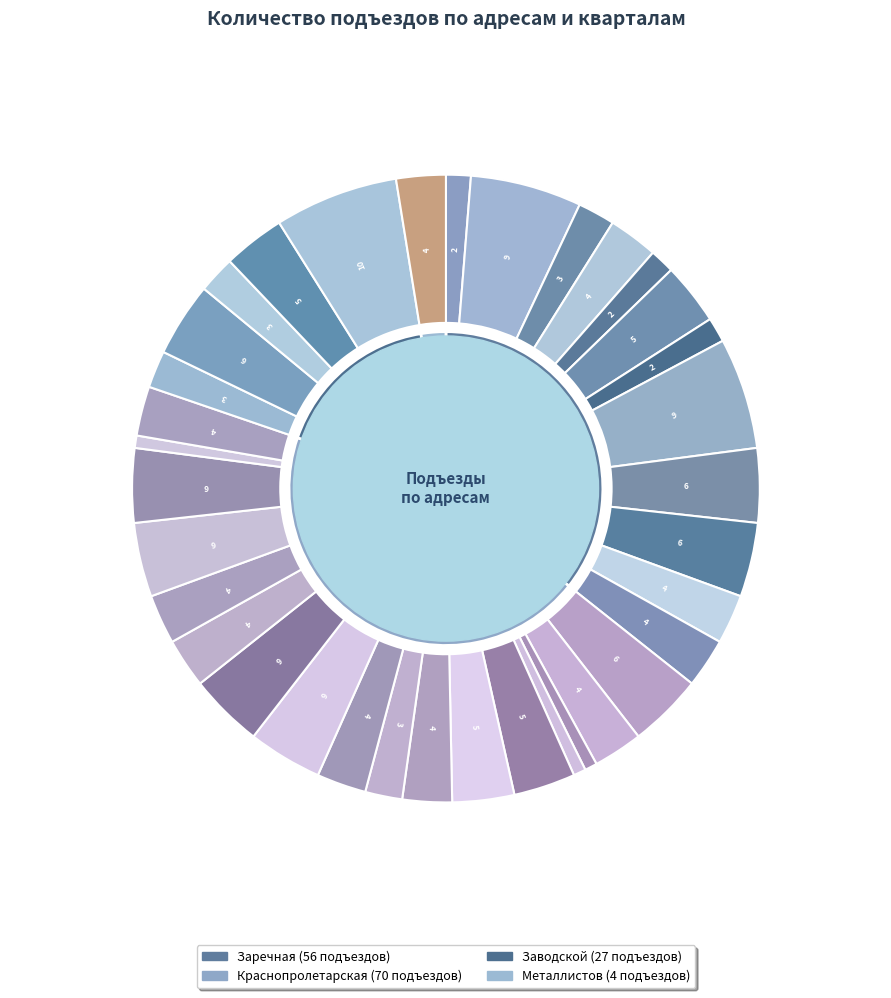

Between Заводской 22 and Краснопролетарская 30, which is larger?

Заводской 22